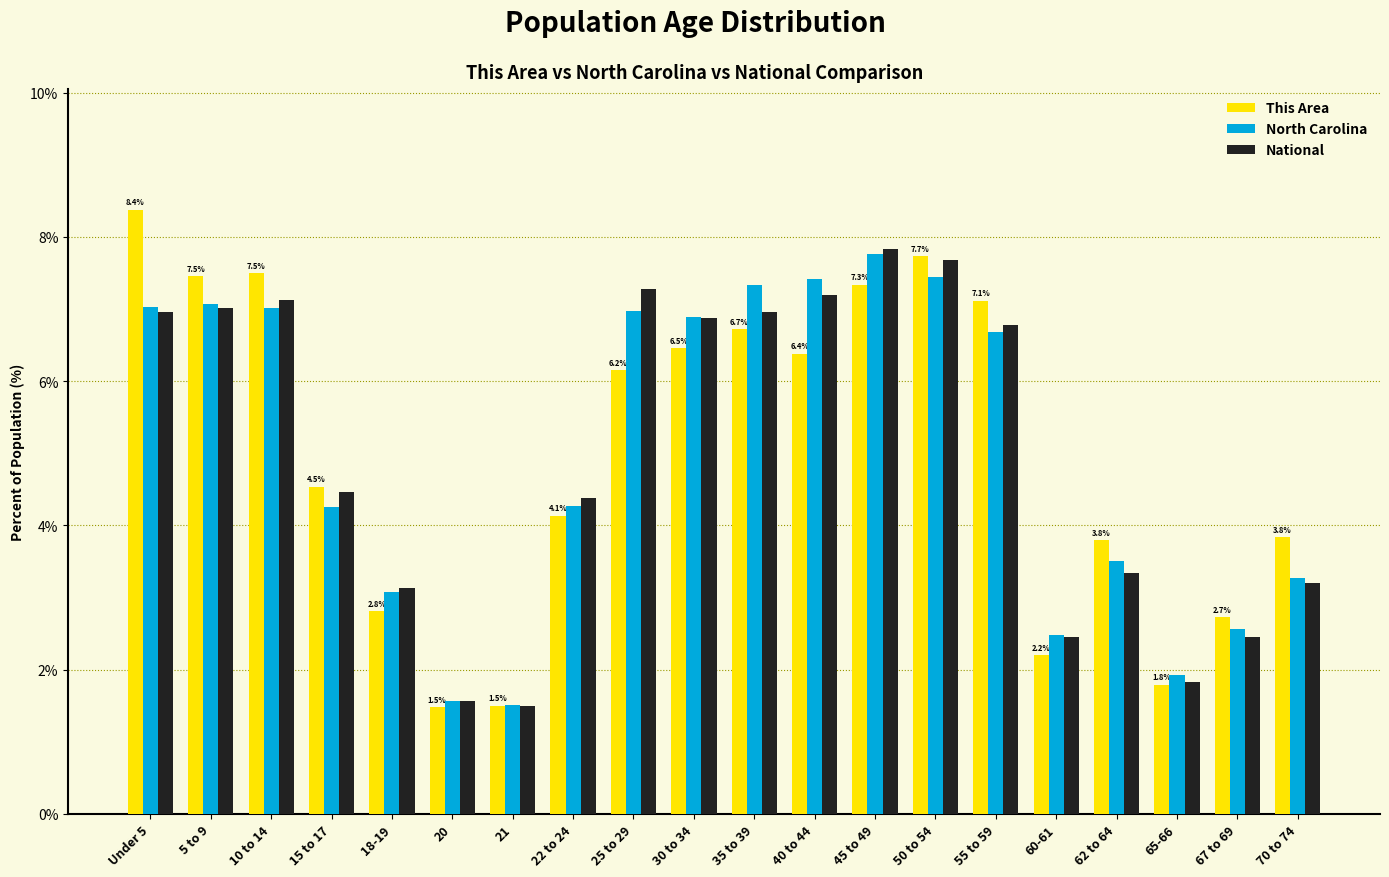

The value of National at 65-66 is 3.0. True or false?

False